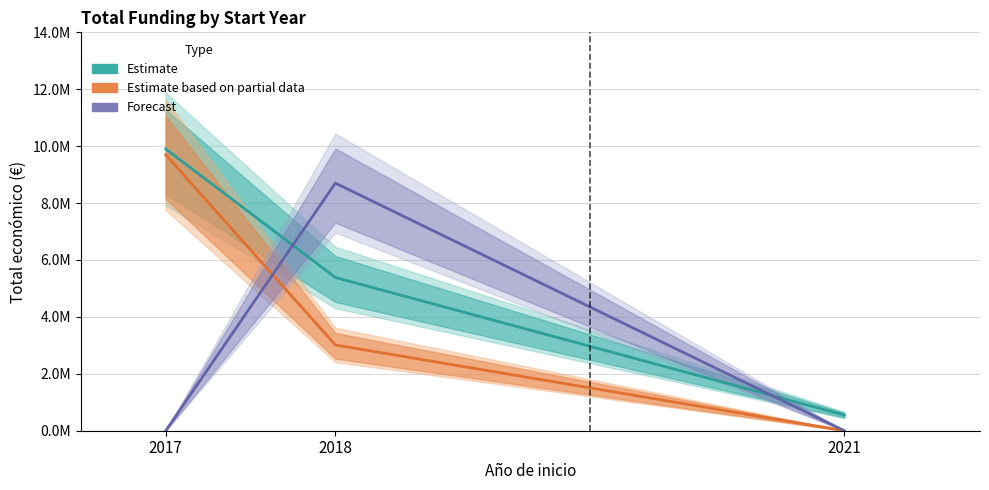

How many points are higher than both their immediate neighbors (excluding endpoints)?

1